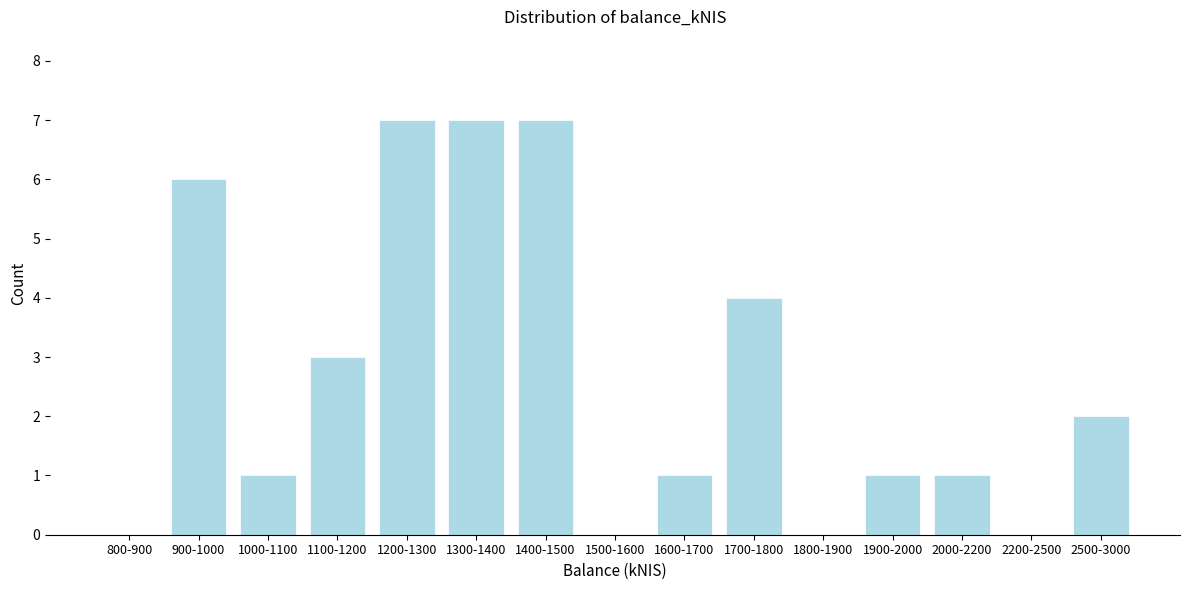

Reading right to left, list all the values displayed in this chart.

2500-3000=2	2200-2500=0	2000-2200=1	1900-2000=1	1800-1900=0	1700-1800=4	1600-1700=1	1500-1600=0	1400-1500=7	1300-1400=7	1200-1300=7	1100-1200=3	1000-1100=1	900-1000=6	800-900=0